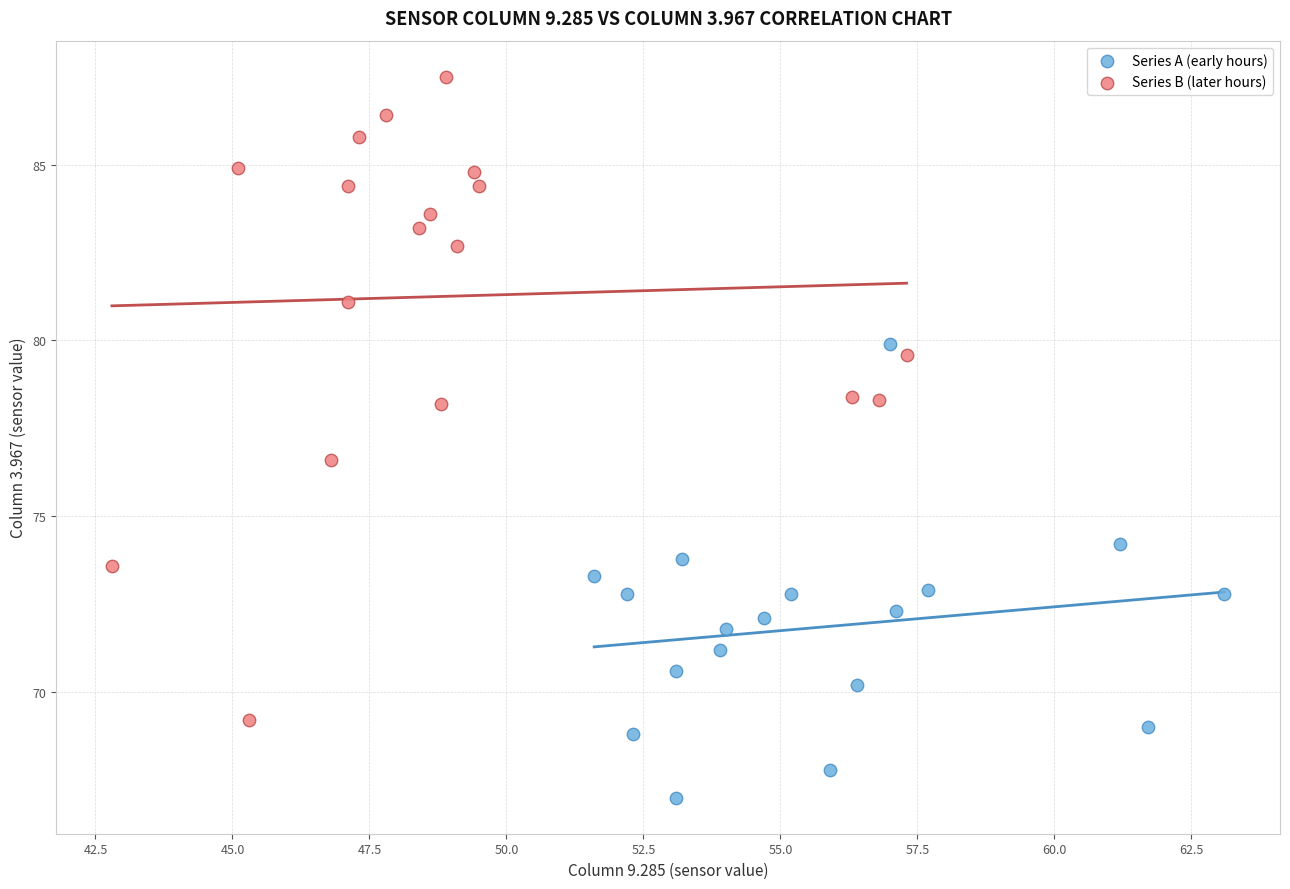

Which series has the widest spread of Y values?

Series B (later hours)